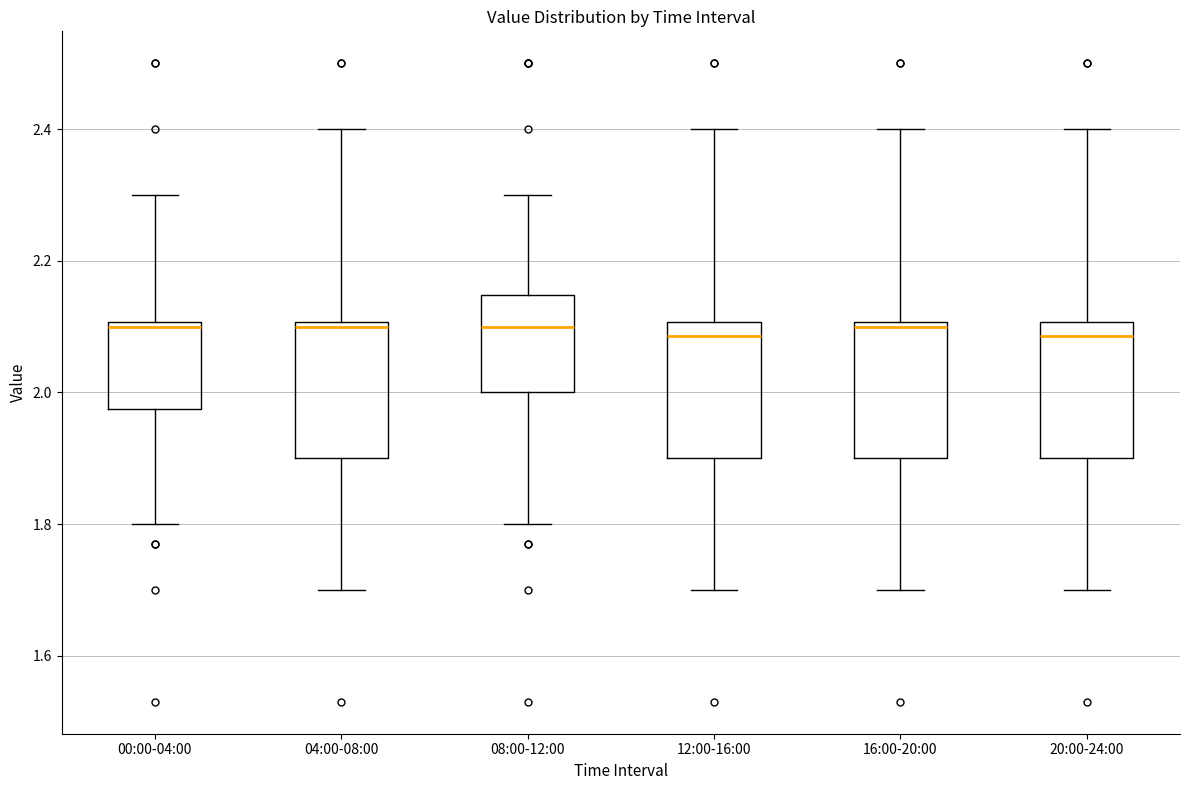

Reading left to right, read every box against the y-axis: the position of its median line, the range the box covers, and the ends of its whiskers. The values are not printed on the chart, so give them approximately, as read against the axis.

00:00-04:00: median 2.10 (just below the box's upper edge), box 1.98 to 2.10, whiskers 1.80 to 2.30
04:00-08:00: median 2.10 (just below the box's upper edge), box 1.90 to 2.10, whiskers 1.70 to 2.40
08:00-12:00: median 2.10, box 2.00 to 2.14, whiskers 1.80 to 2.30
12:00-16:00: median 2.08, box 1.90 to 2.10, whiskers 1.70 to 2.40
16:00-20:00: median 2.10 (just below the box's upper edge), box 1.90 to 2.10, whiskers 1.70 to 2.40
20:00-24:00: median 2.08, box 1.90 to 2.10, whiskers 1.70 to 2.40